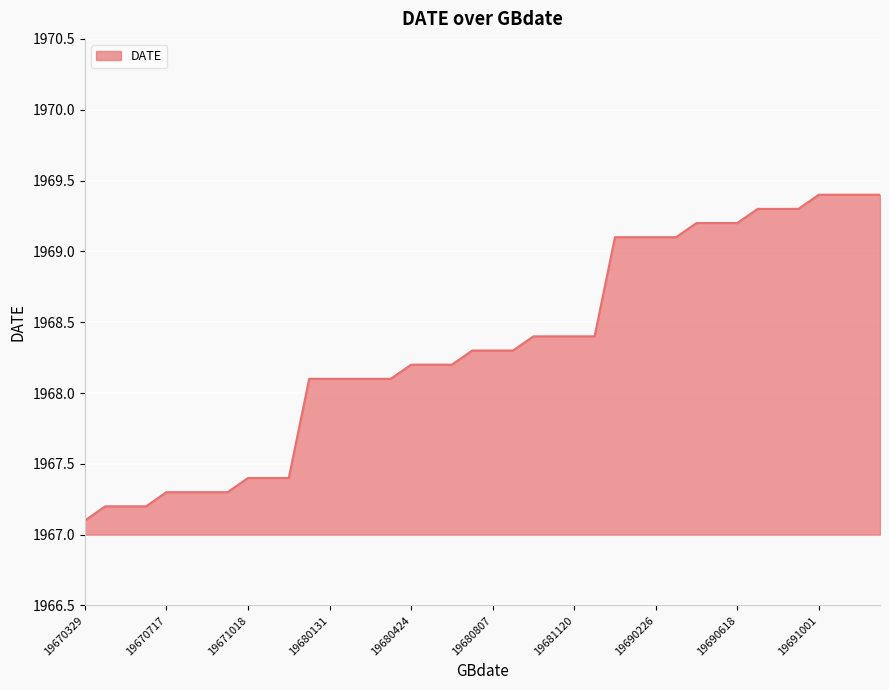

What is the minimum value shown in the chart?

1967.1